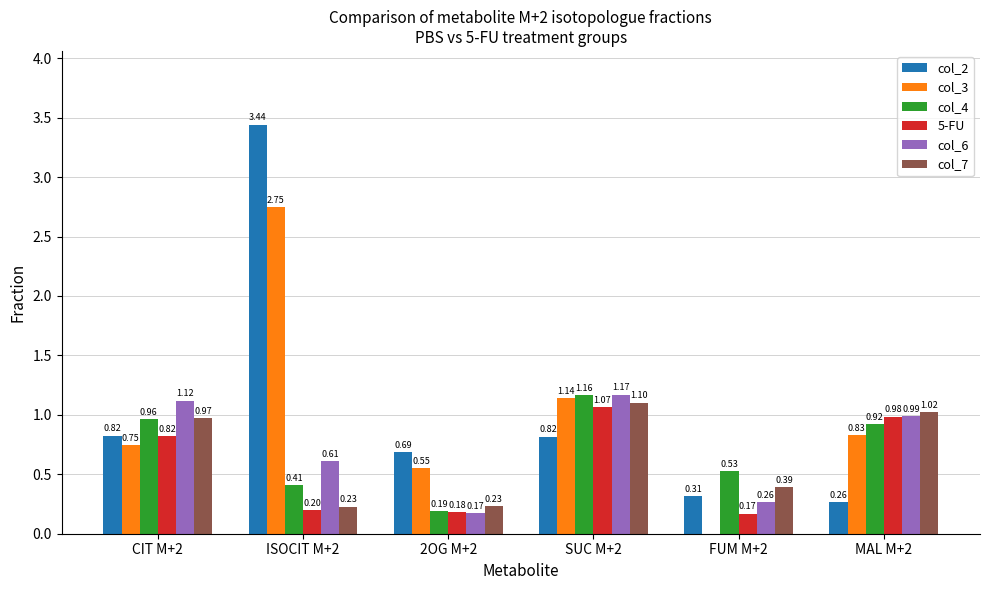

At which category is the sum across all series the highest?

ISOCIT M+2